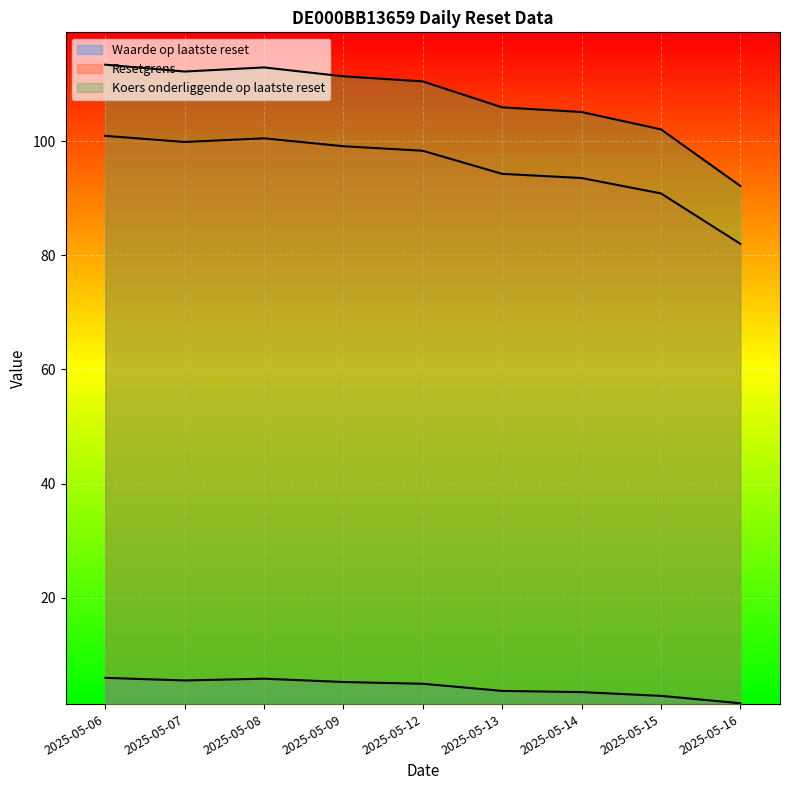

At how many categories does at least one series exceed 96?

8